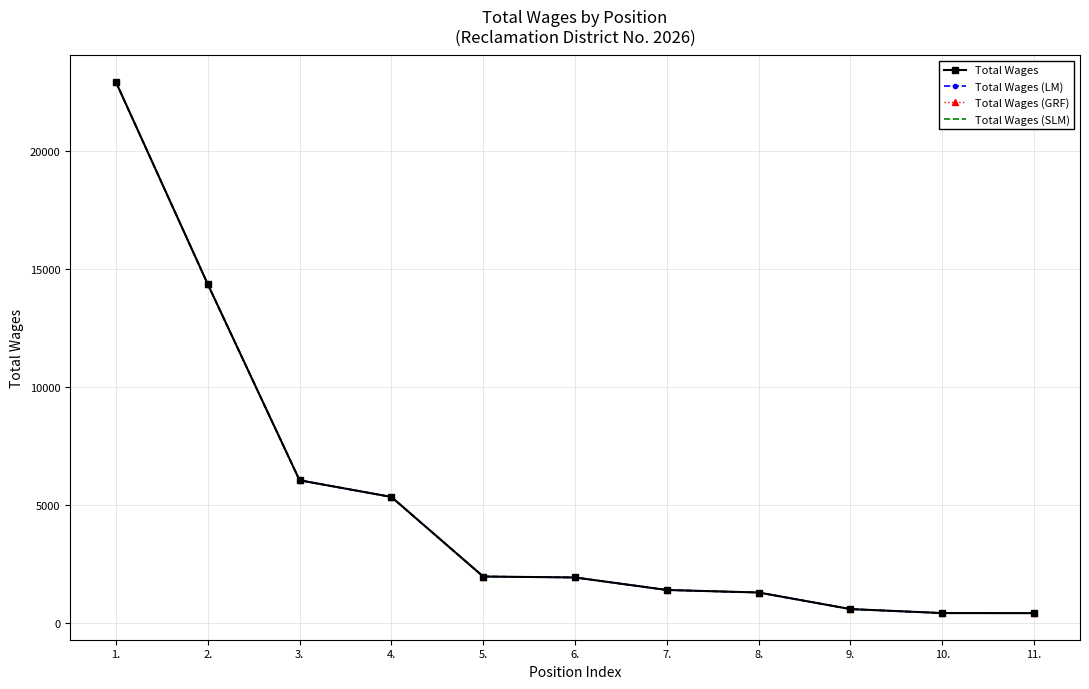

What value does the Total Wages (GRF) series have at 2.?

14357